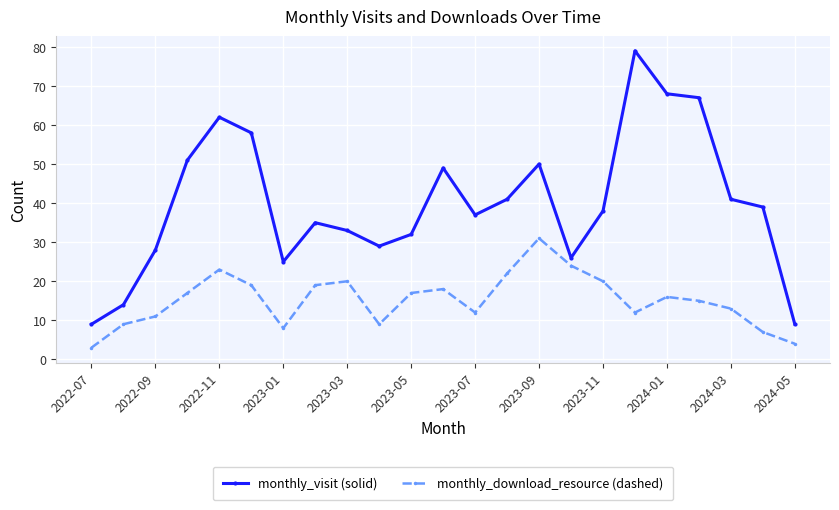

Rank the series by their average value, from highest to lowest.

monthly_visit (solid), monthly_download_resource (dashed)